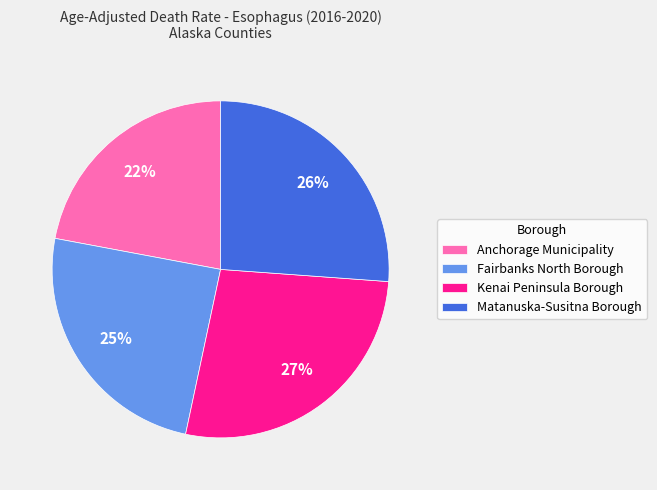

True or false: Kenai Peninsula Borough accounts for 12% of the total.

False